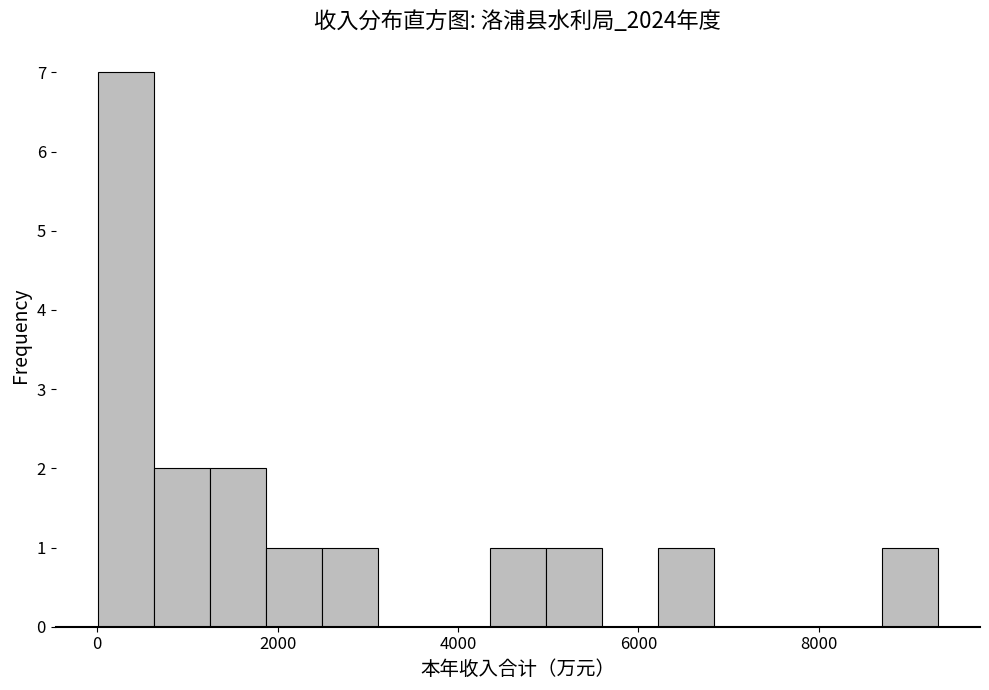

Read against the x-axis, roughly where is the centre of the tallest bar?

400